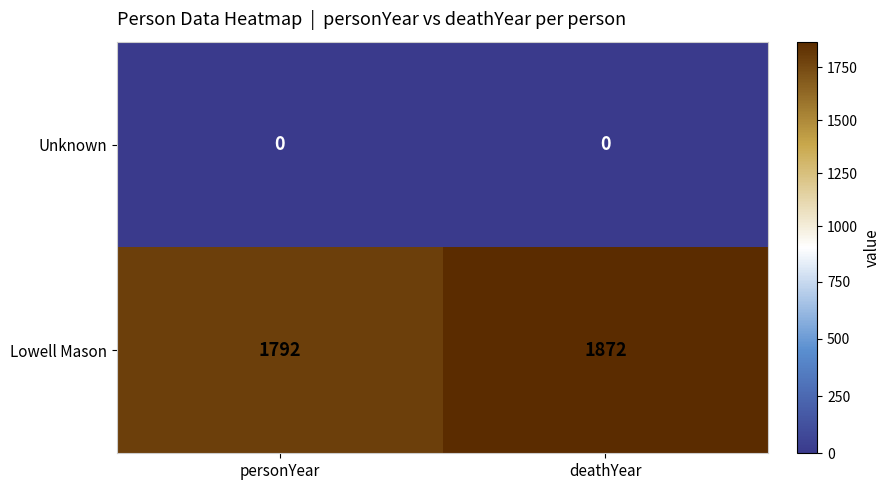

What is the difference between the highest and lowest values at personYear?

1792